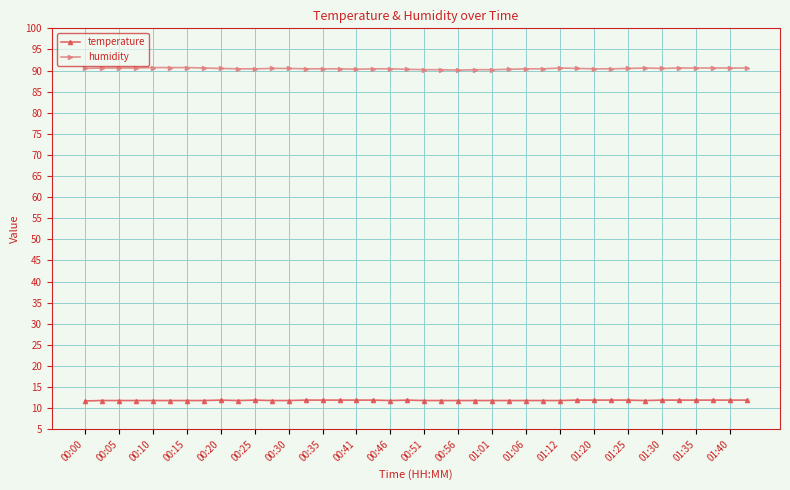

True or false: humidity and temperature intersect in this chart.

False